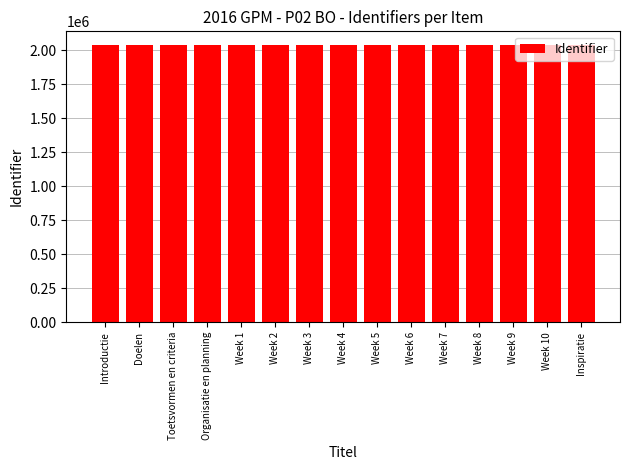

True or false: the data shows 2962054 at Toetsvormen en criteria.

False